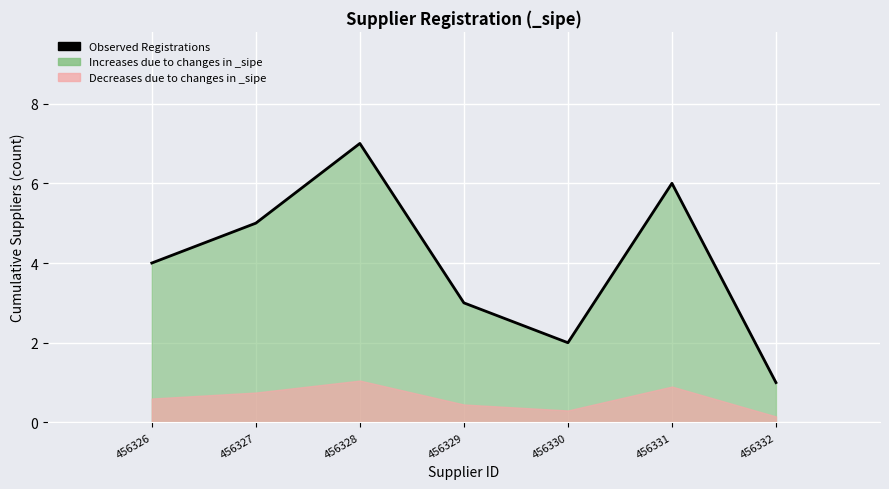

At which category does the data reach its first local valley?

456330